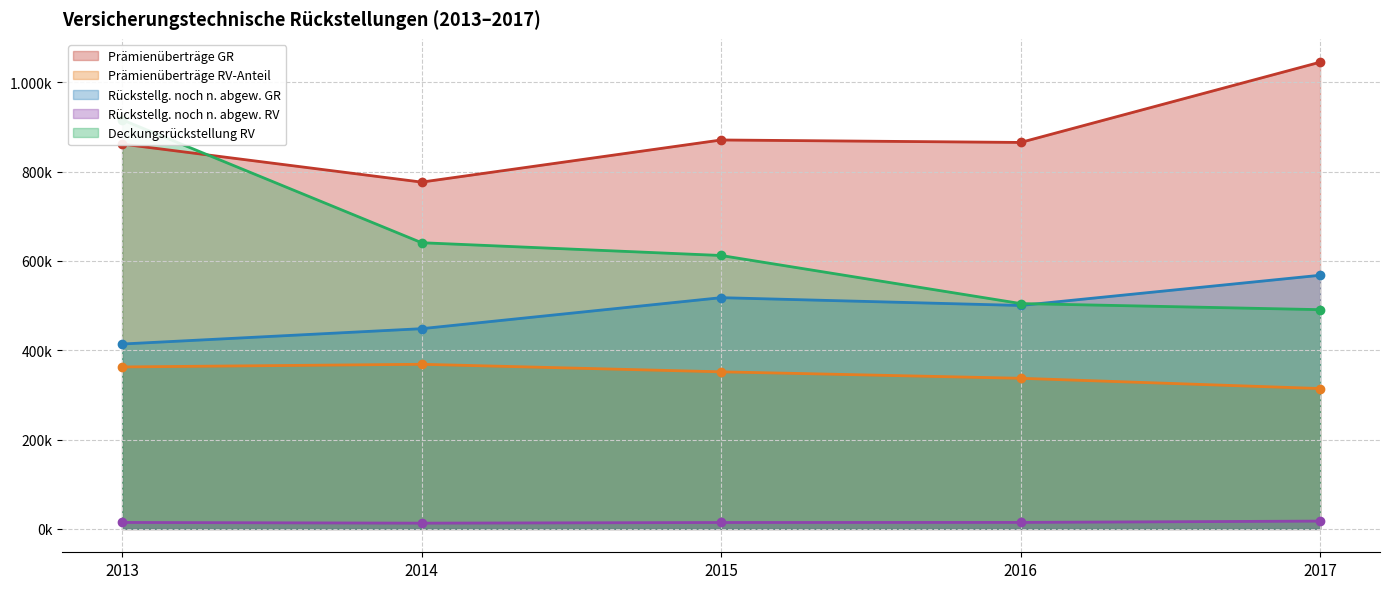

True or false: Rückstellg. noch n. abgew. GR has a value of 517812 at 2015.

True